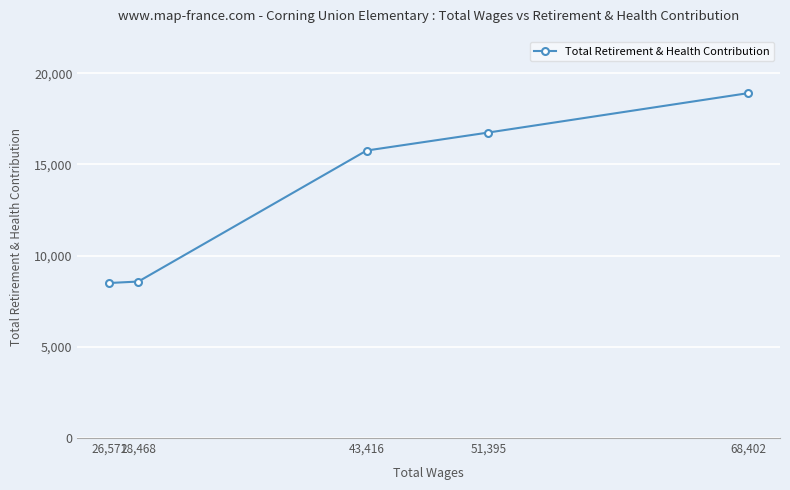

What is the change in value from 43,416 to 26,571?

-7260